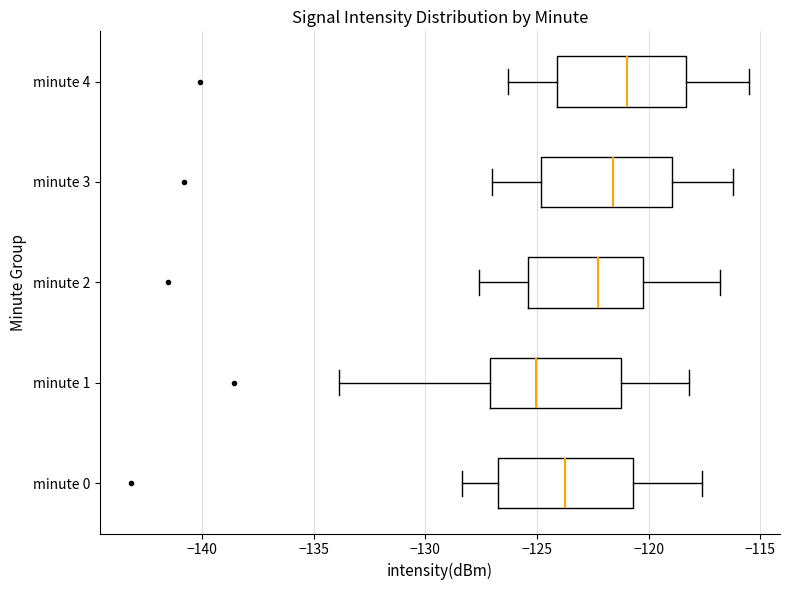

Which box's median line is the furthest to the left?

minute 1